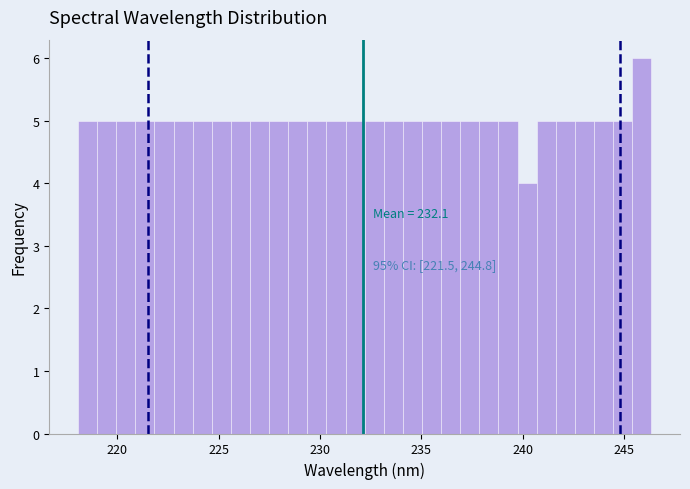

Read against the x-axis, roughly where is the centre of the tallest bar?

246.0